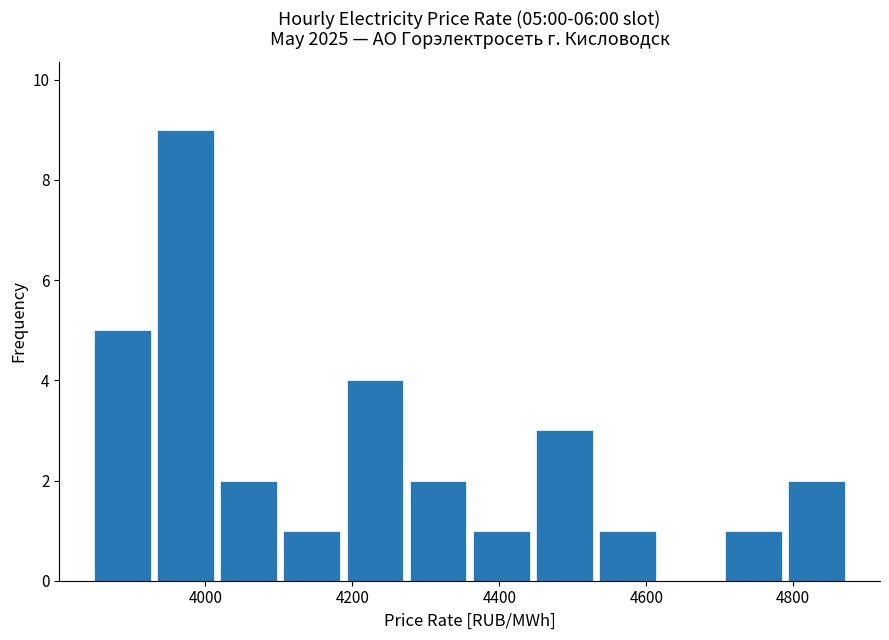

Which range on the x-axis has the tallest bar?

3940 to 4020